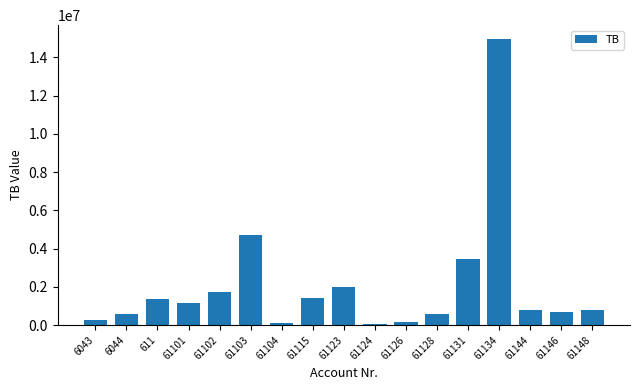

What is the difference between the values at 61126 and 61103?

4571976.9